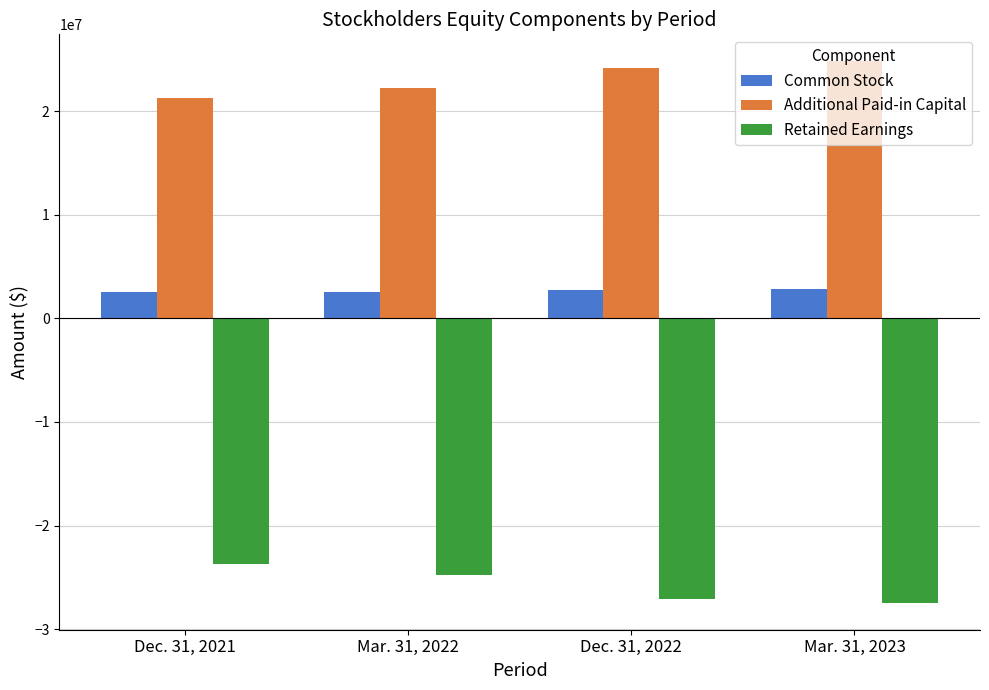

List the series in order of their overall mean, highest first.

Additional Paid-in Capital, Common Stock, Retained Earnings